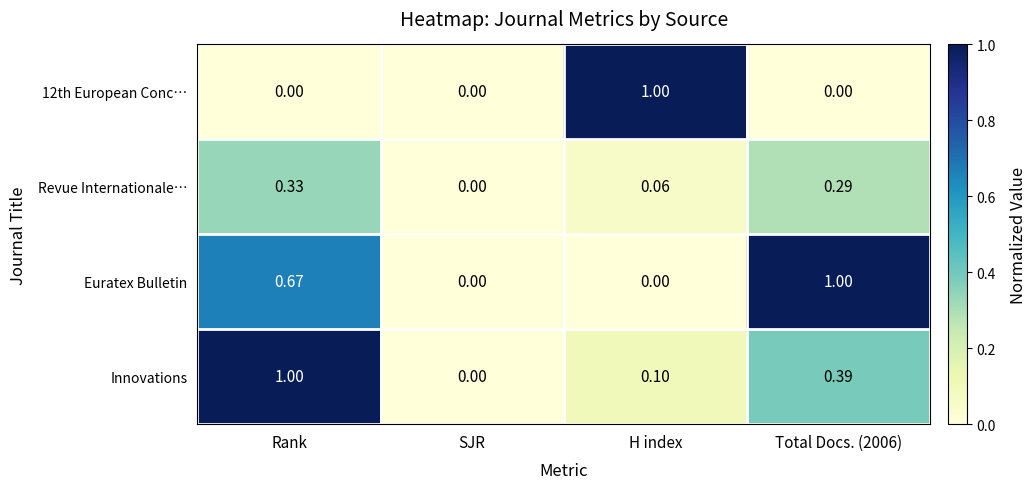

Between SJR and Total Docs. (2006), which series saw the biggest shift?

Euratex Bulletin